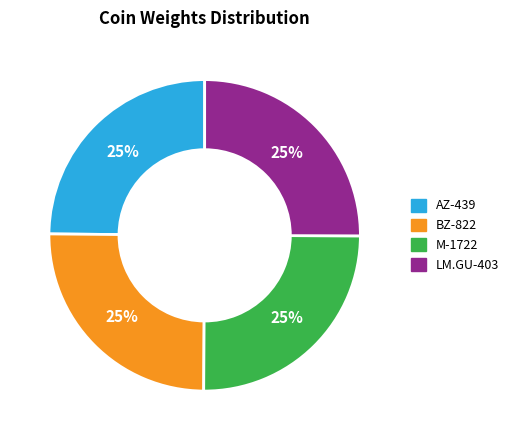

To the nearest percent, what portion does M-1722 represent?

25%